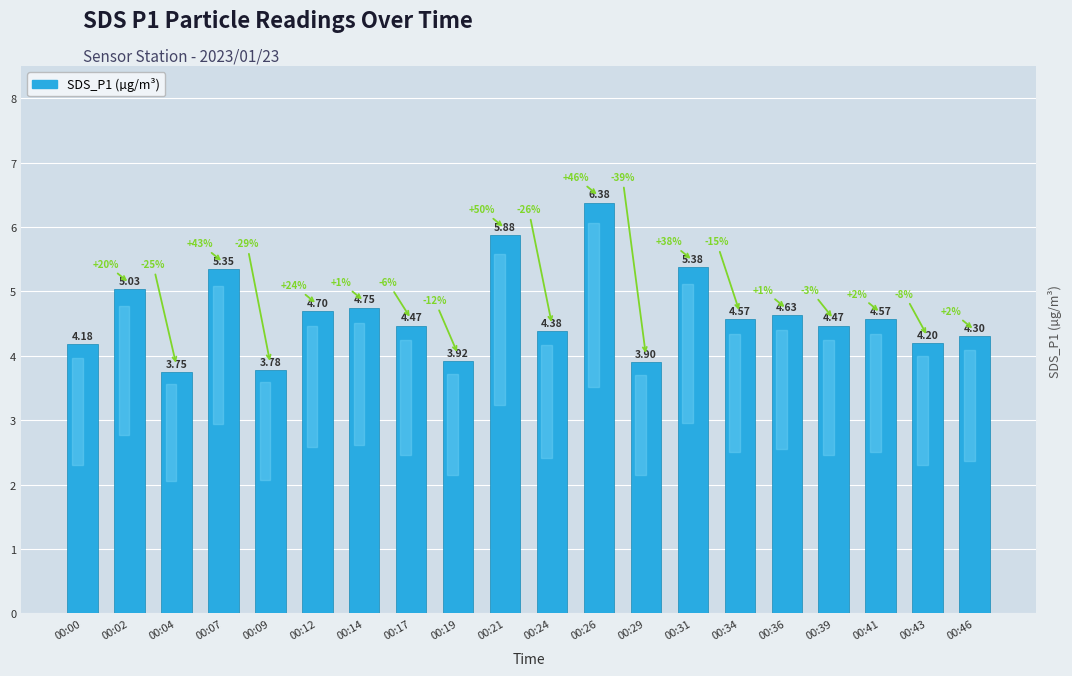

How many data points does each series have?

20